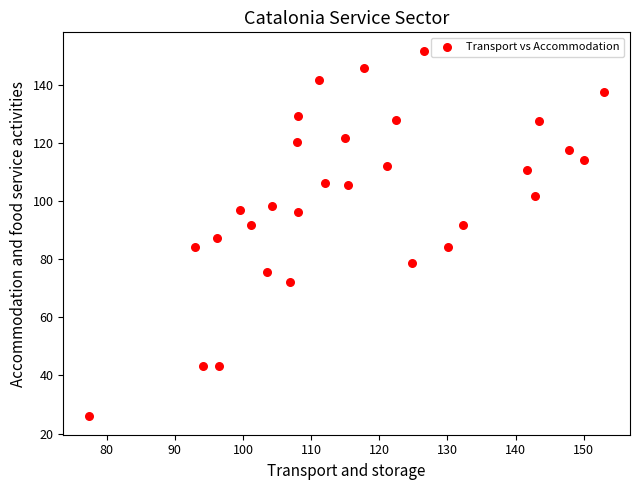

What is the range of X values (max minus min)?

75.6